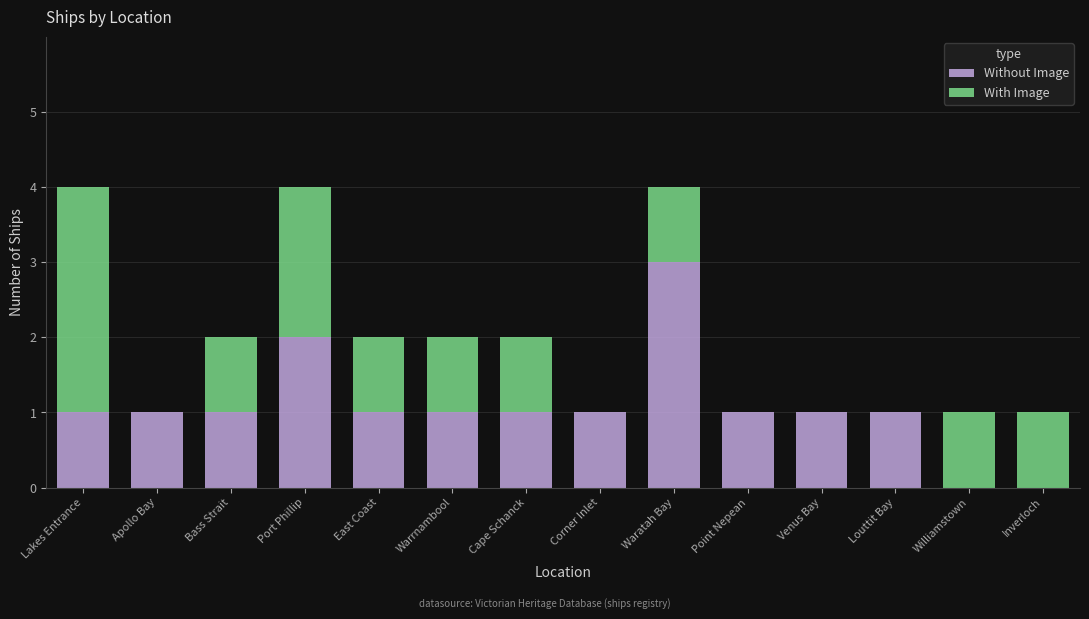

Is it true that Without Image equals 0 at Inverloch?

True